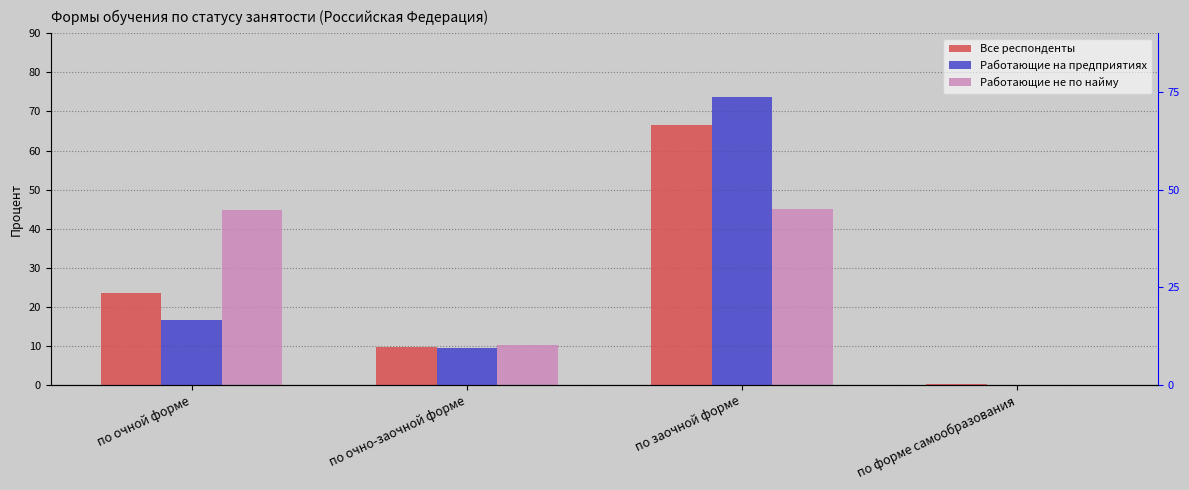

What position from the right is по очной форме?

4